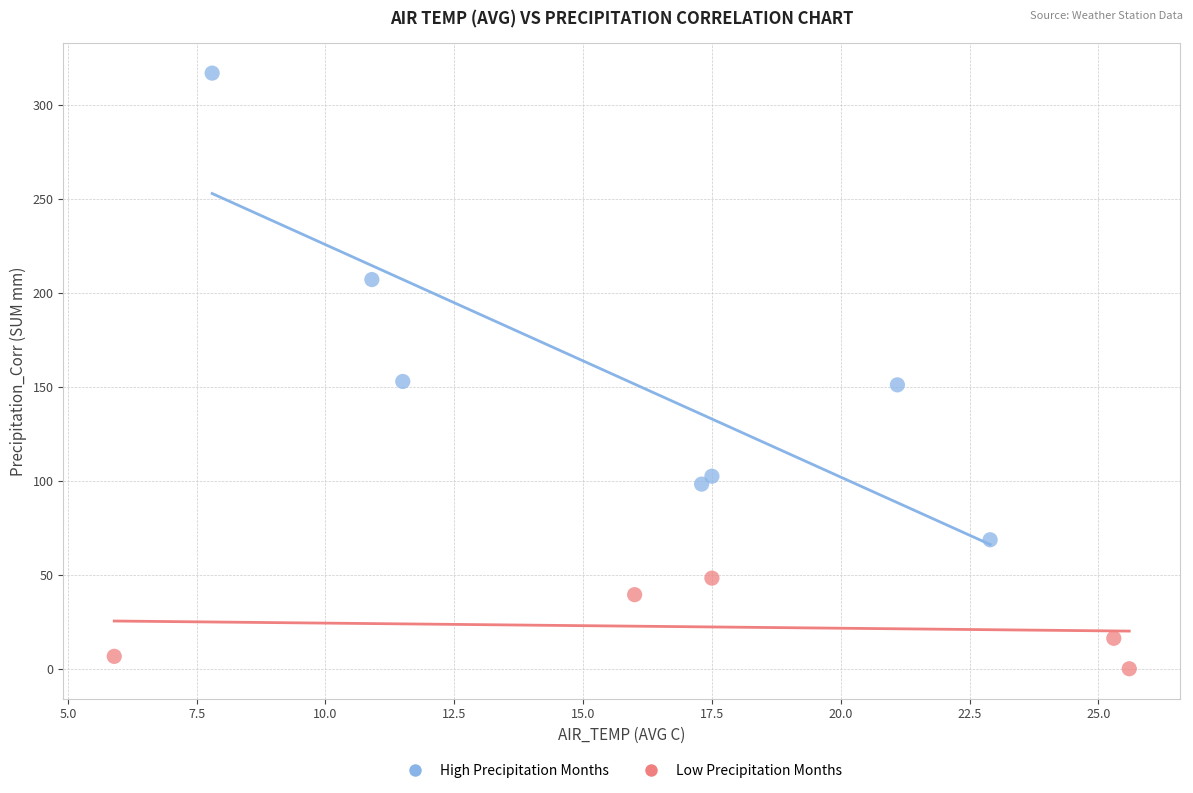

Which series contains the lowest Y value?

Low Precipitation Months